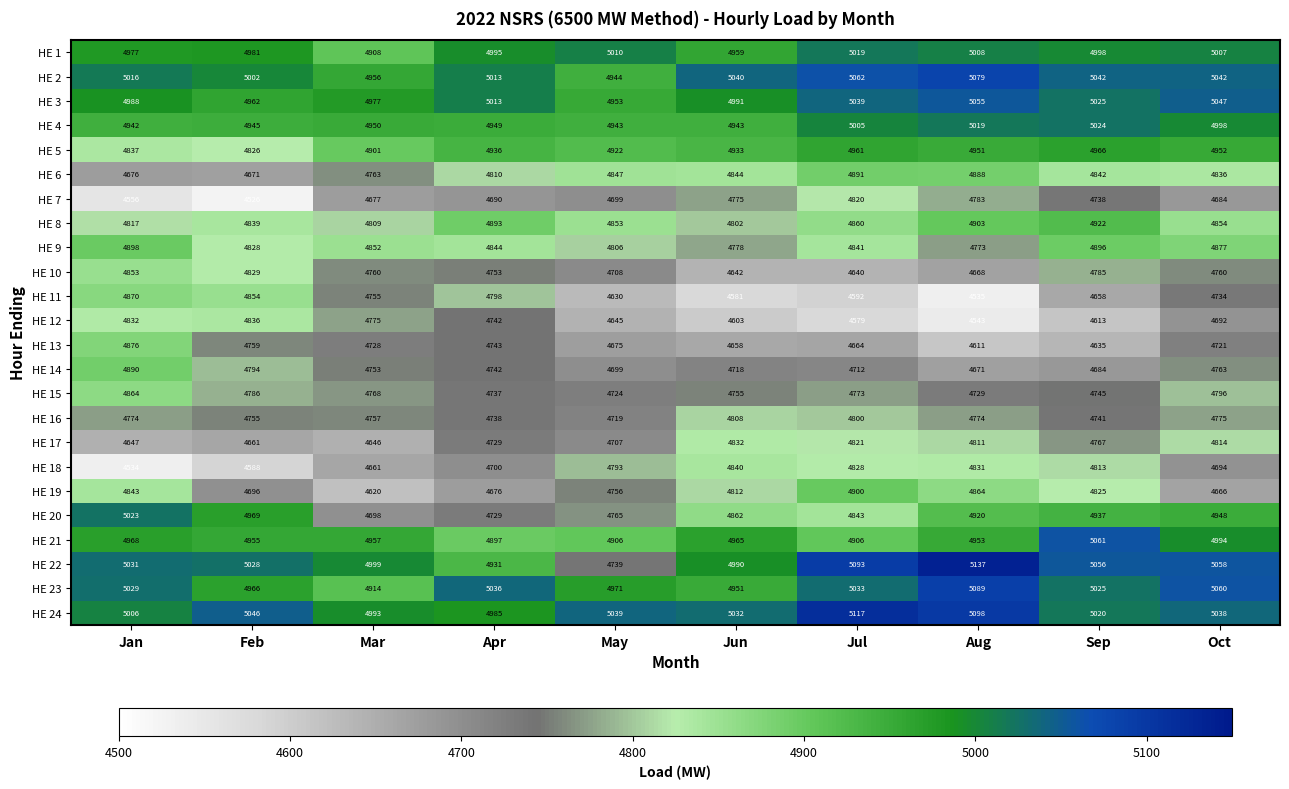

What is the maximum value shown in the chart?

5137